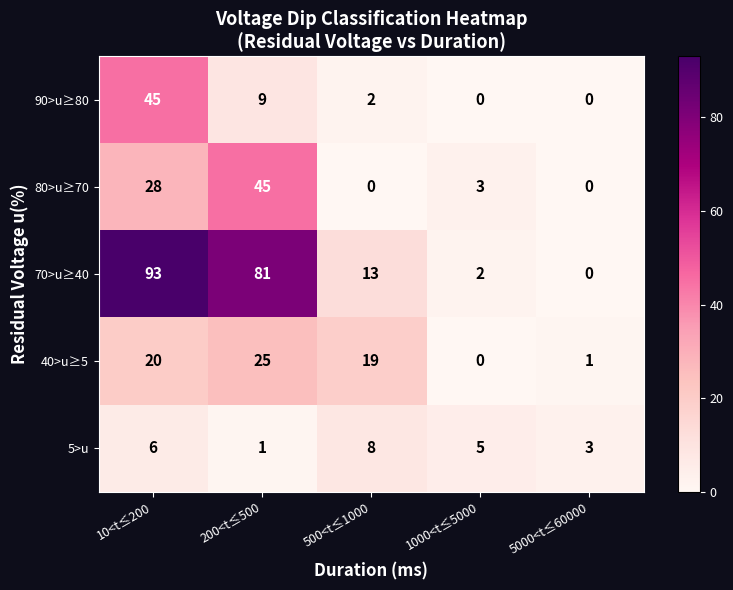

Which category has the highest value across all series?

10<t≤200